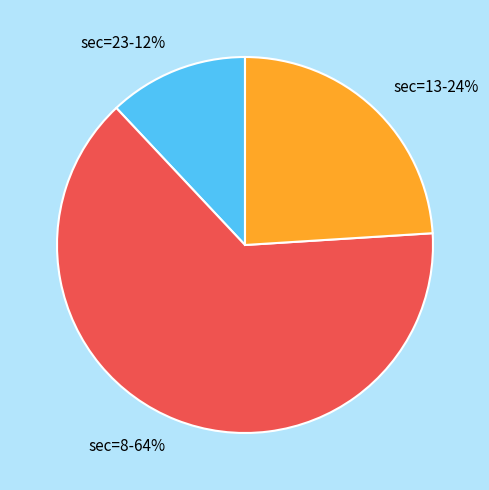

Which category has the smallest portion of the pie?

sec=23